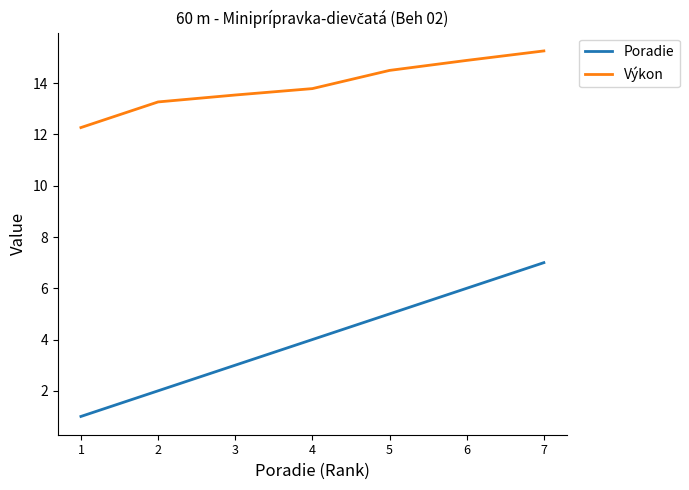

Which series has the widest spread of values?

Poradie